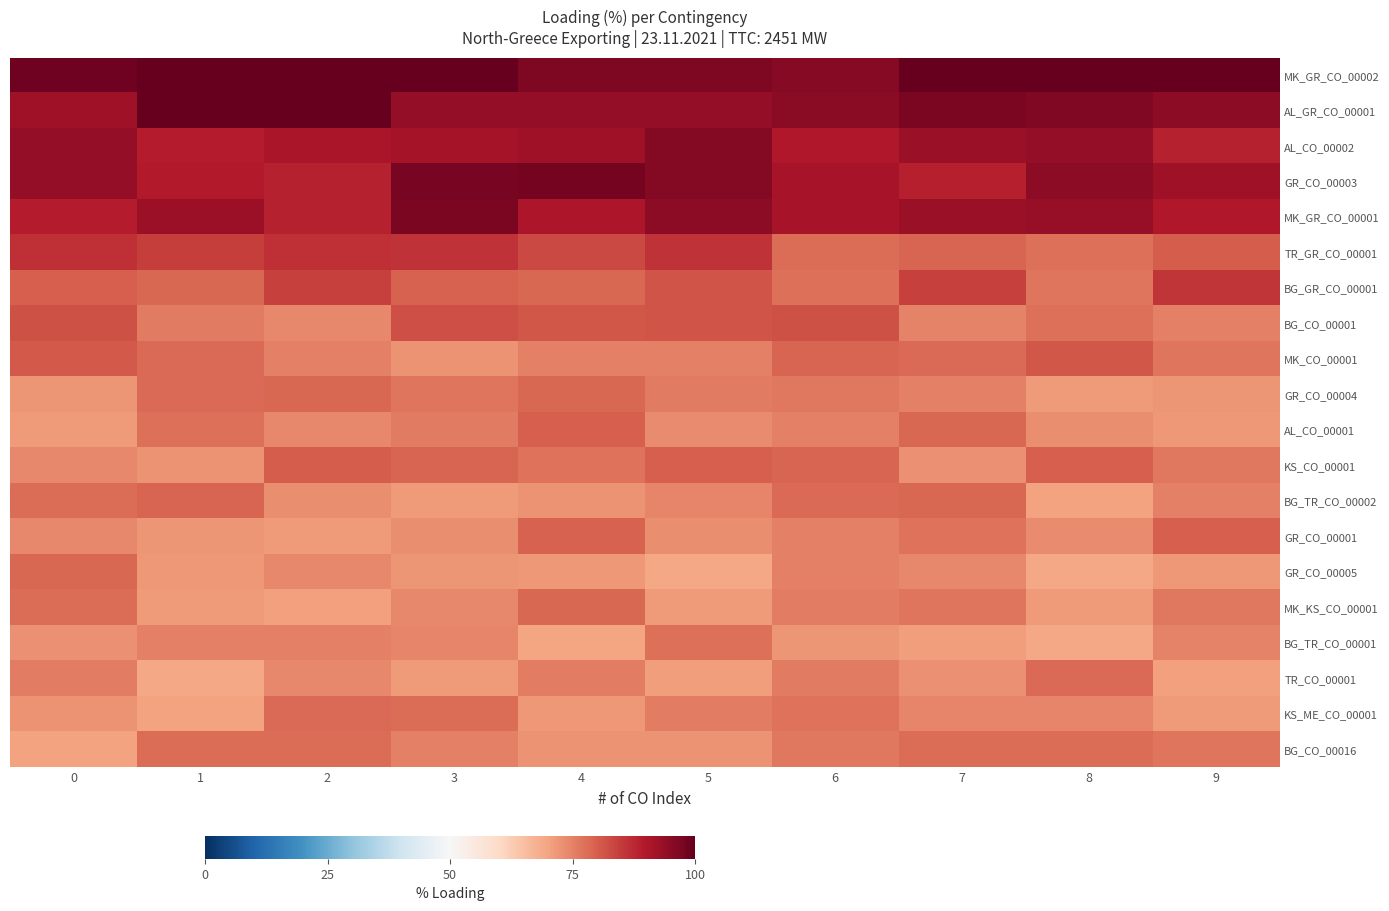

How many data points does each series have?

10